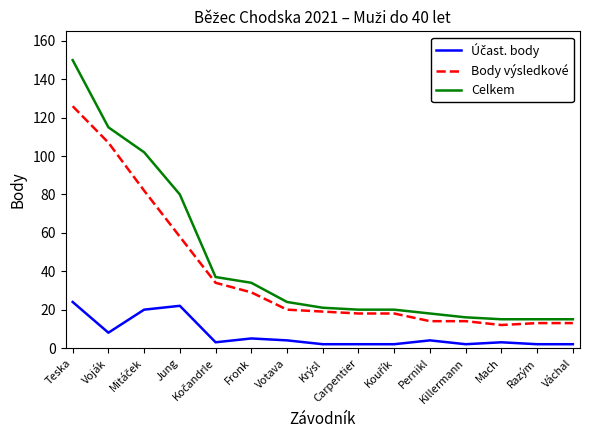

Which series has the largest range (max minus min)?

Celkem